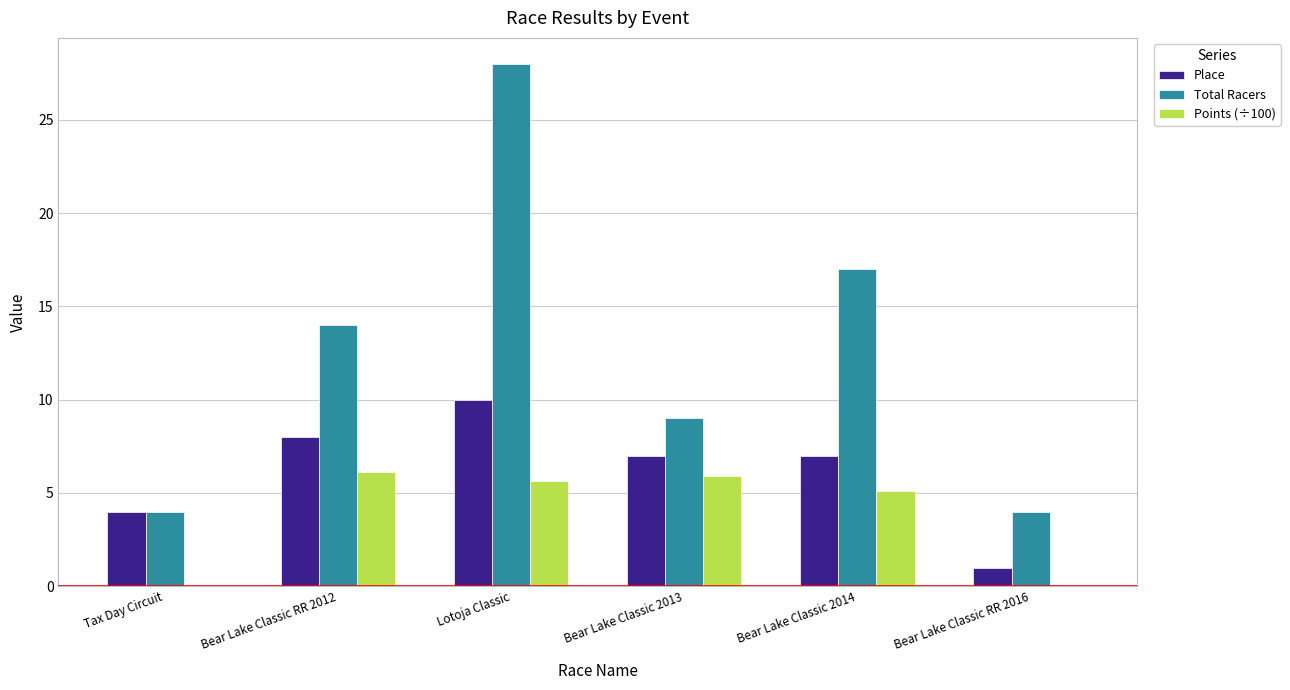

The value of Total Racers at Bear Lake Classic 2013 is 16.1. True or false?

False